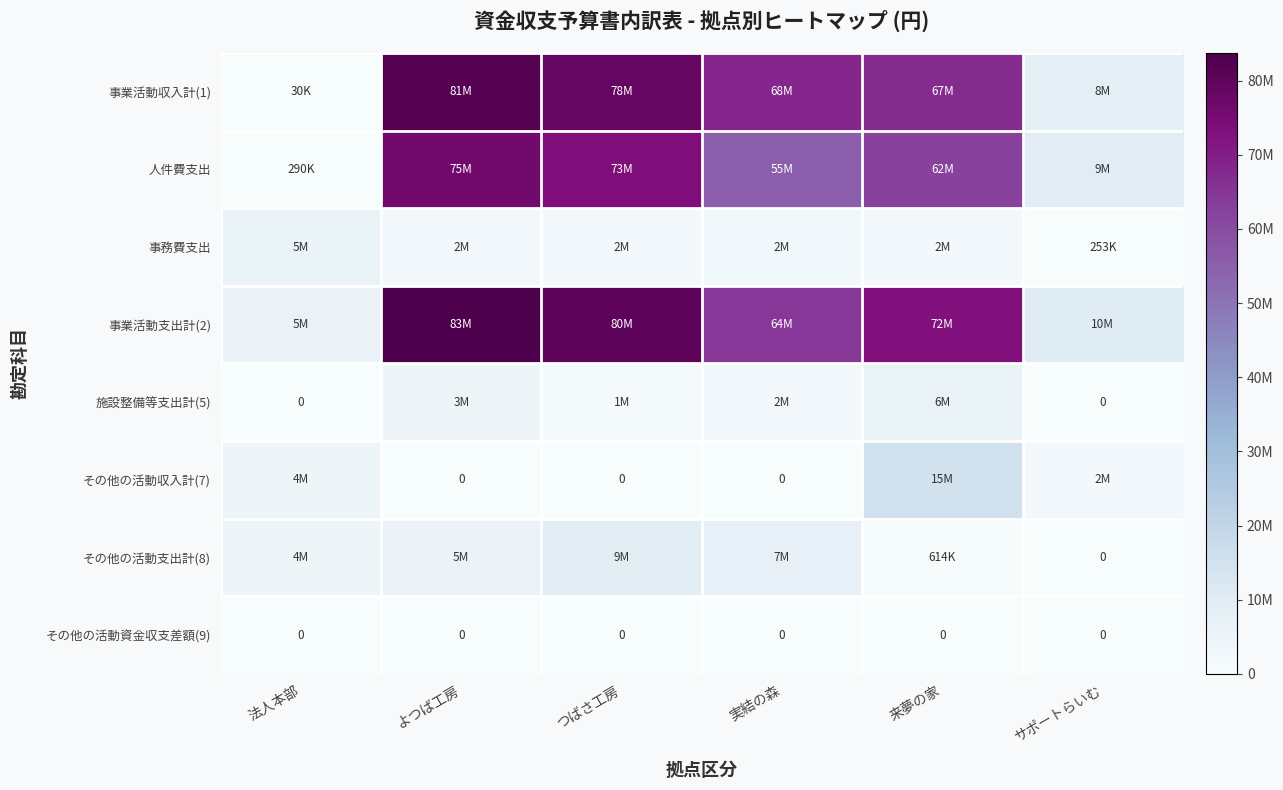

Count the number of categories in the chart.

6